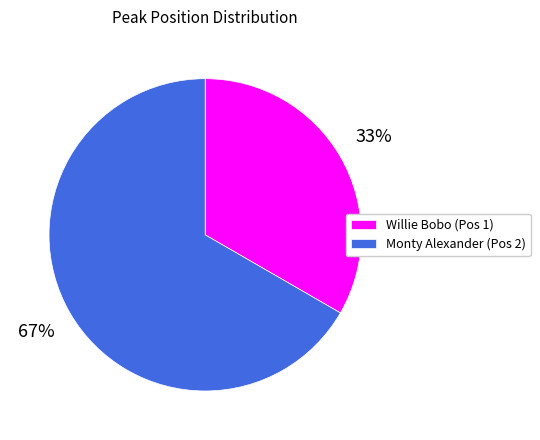

Which slice represents more than half of the pie?

Monty Alexander (Pos 2)